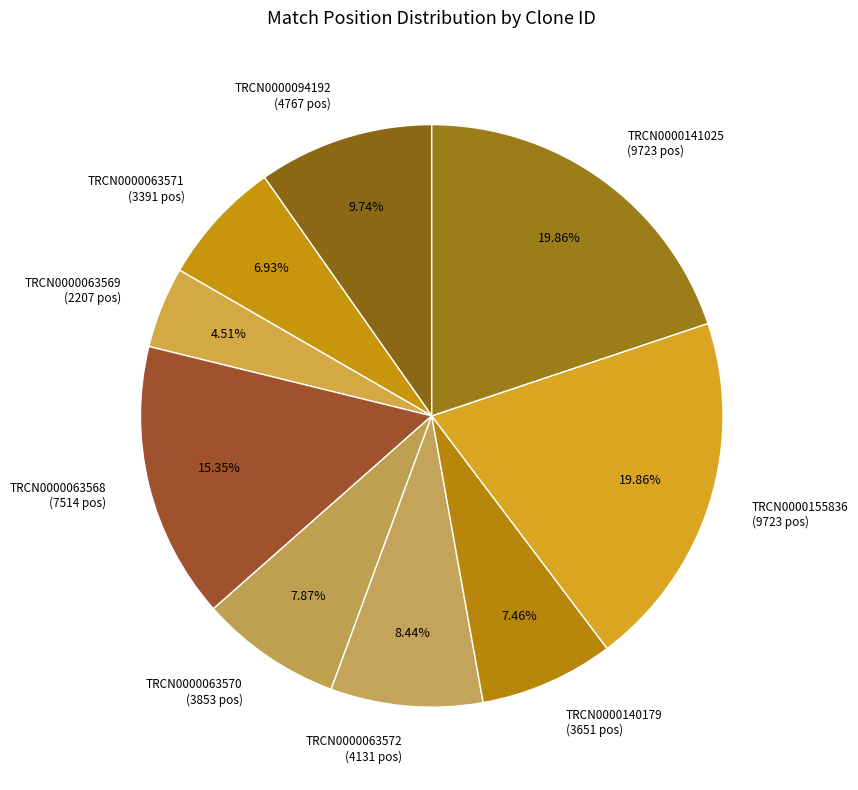

What is the smallest slice in the pie chart?

TRCN0000063569